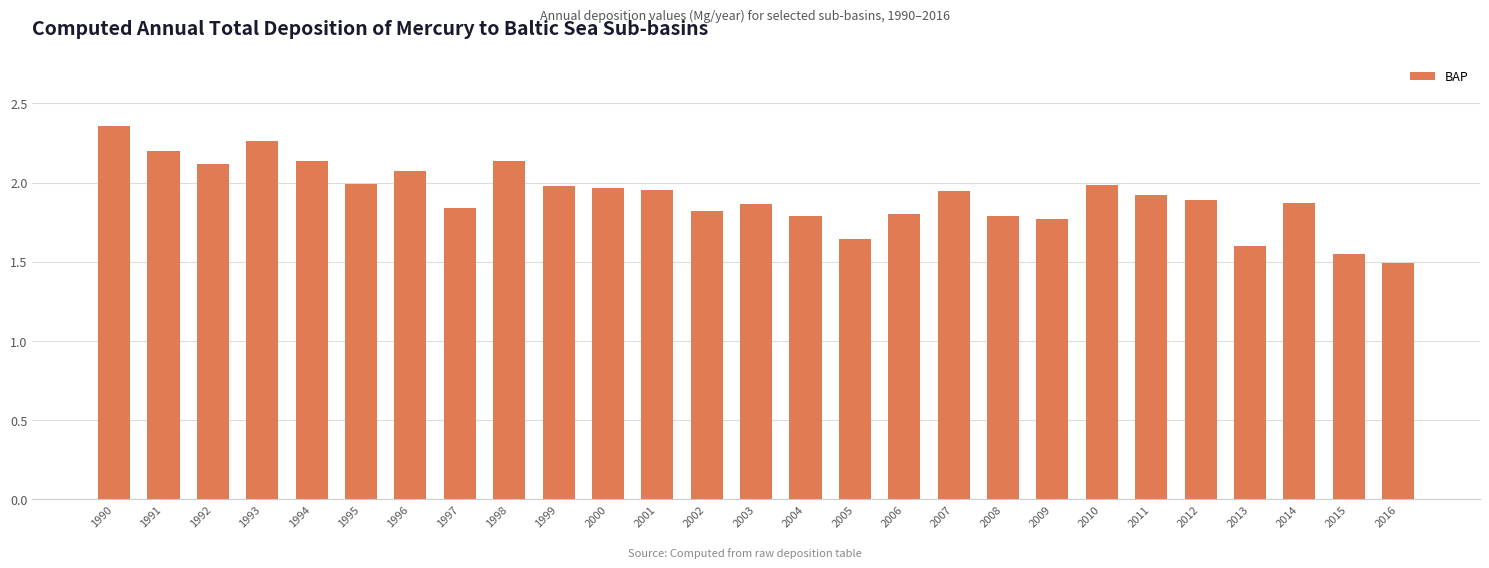

At which category does the chart reach its peak across all series?

1990